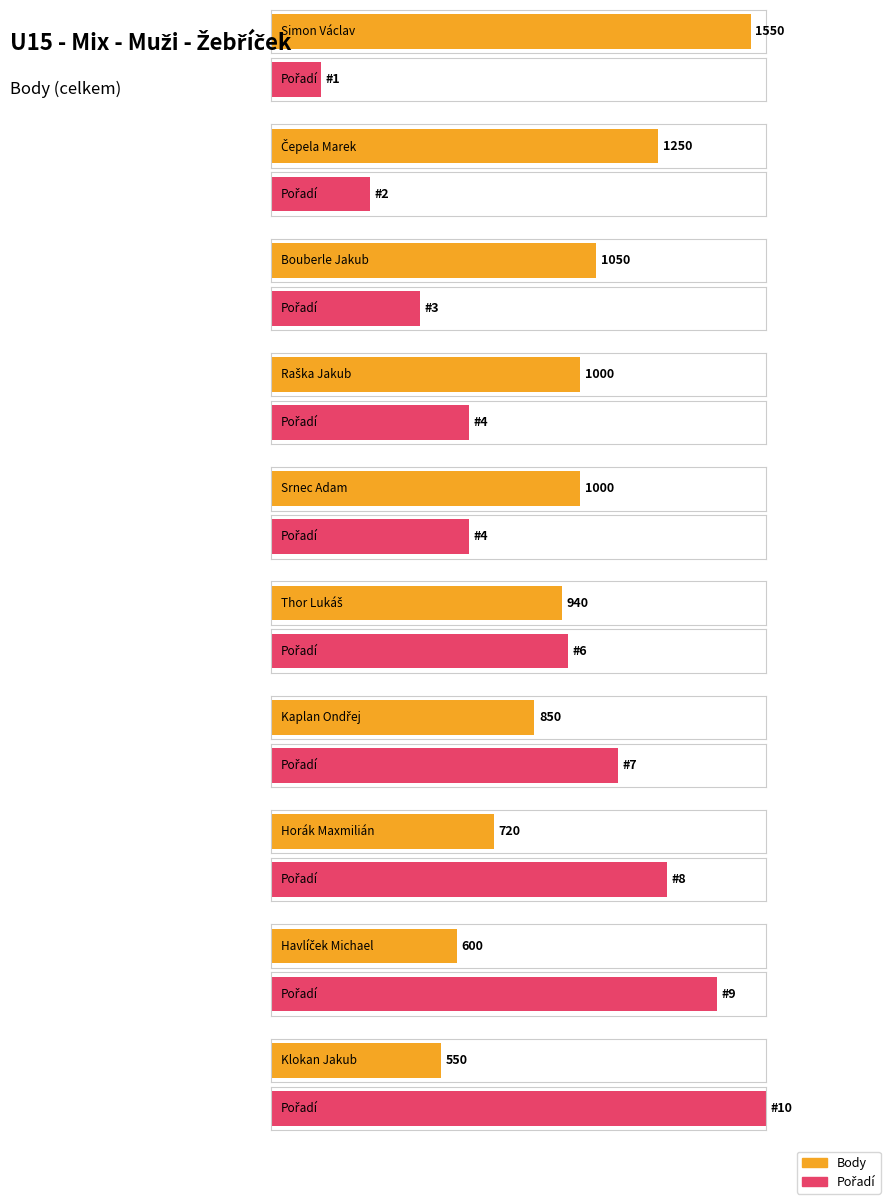

What is the difference between the maximum and second lowest values in the Rank series?

8